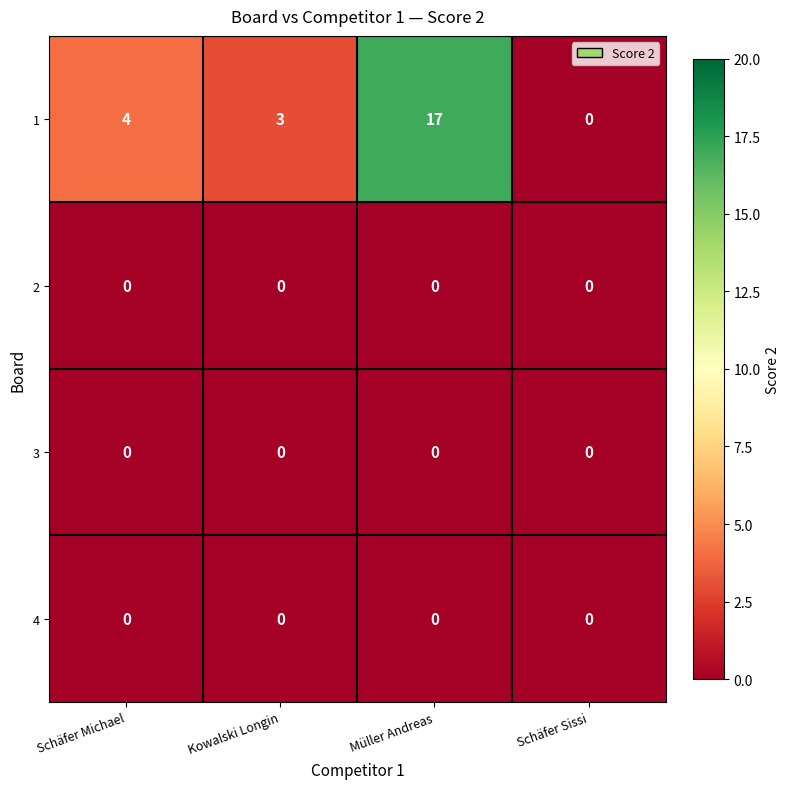

Is it true that 2 equals 0 at Schäfer Sissi?

True